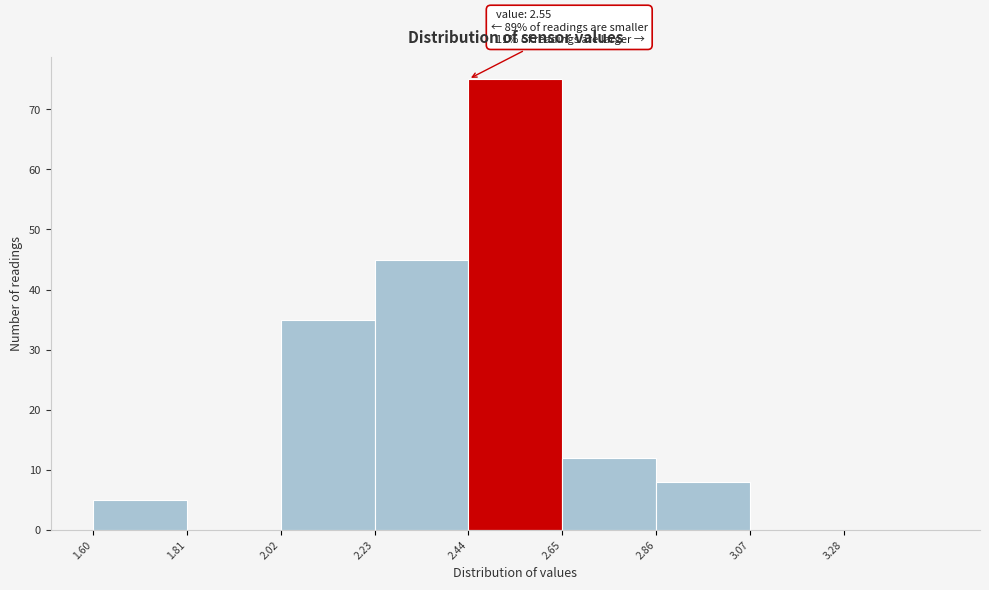

Which range on the x-axis has the tallest bar?

2.44 to 2.65